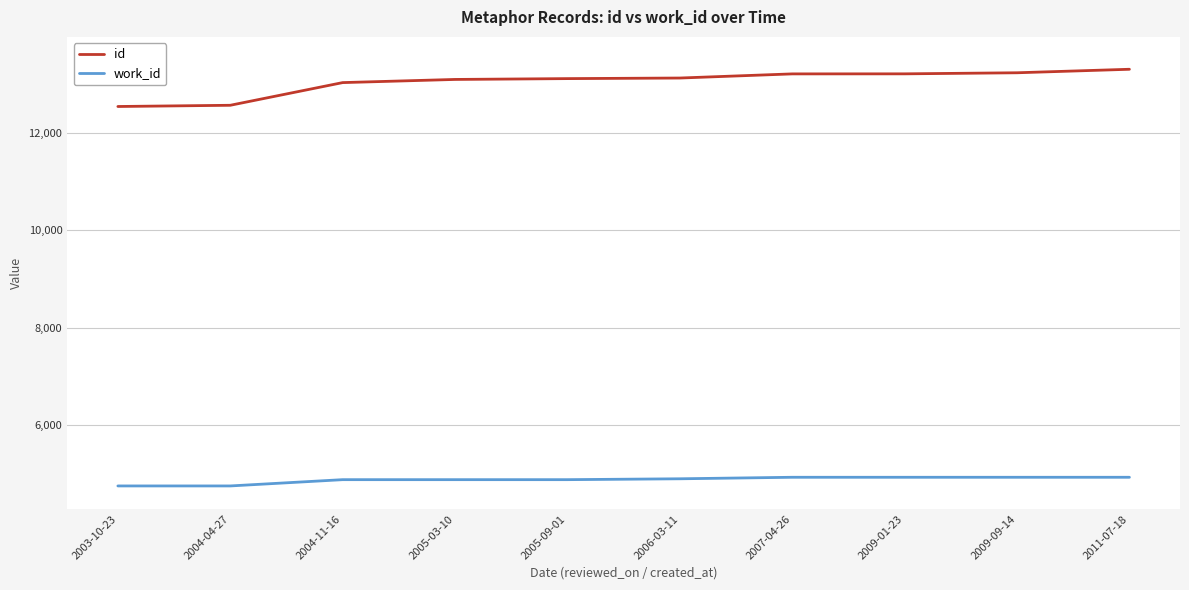

Which series has the largest range (max minus min)?

id